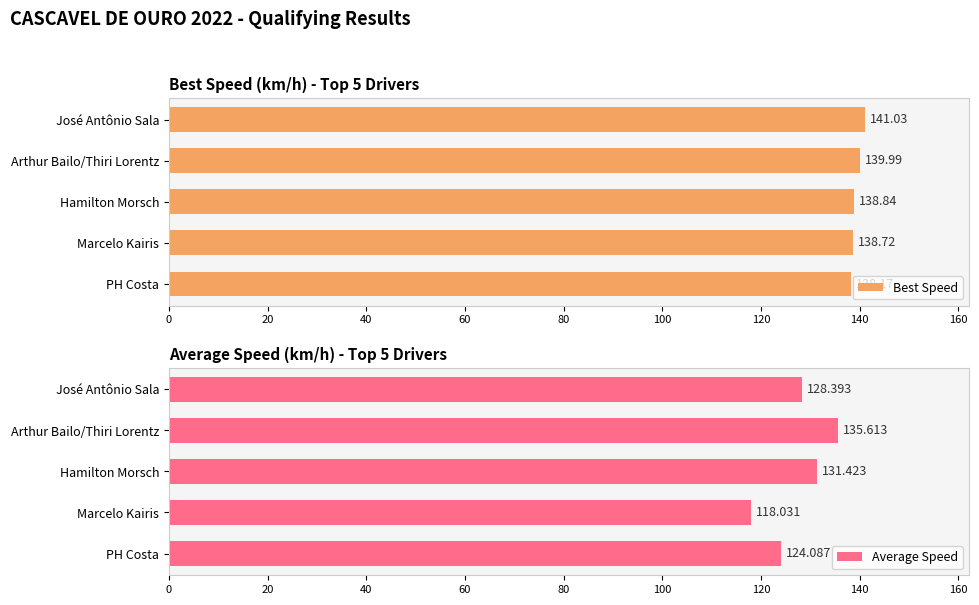

What is the value of the Average Speed bar at the 2nd from the left?

135.6